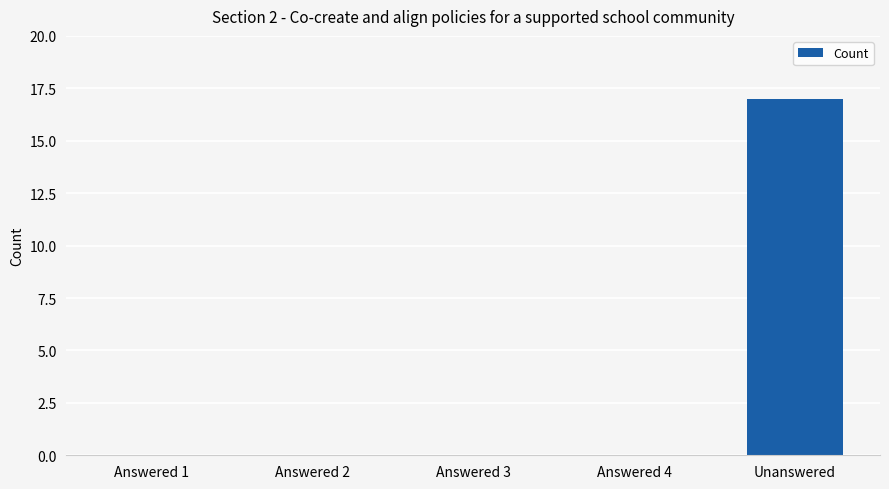

At which category does the chart reach its peak across all series?

Unanswered